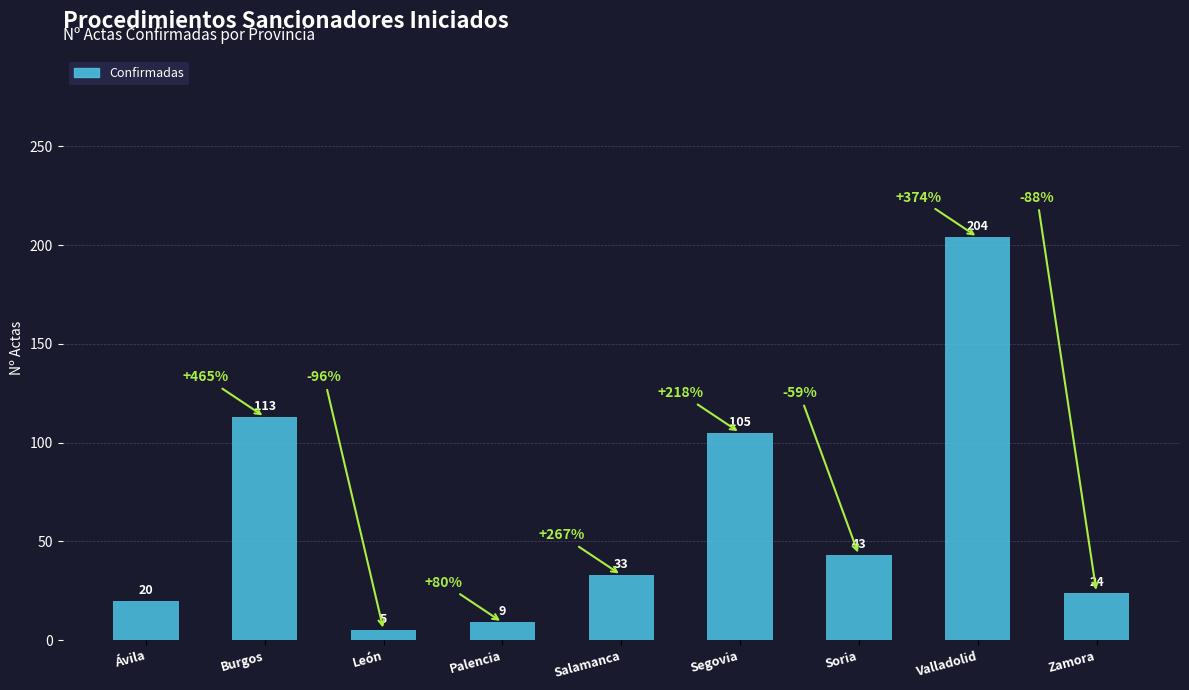

True or false: the data shows 50 at Valladolid.

False